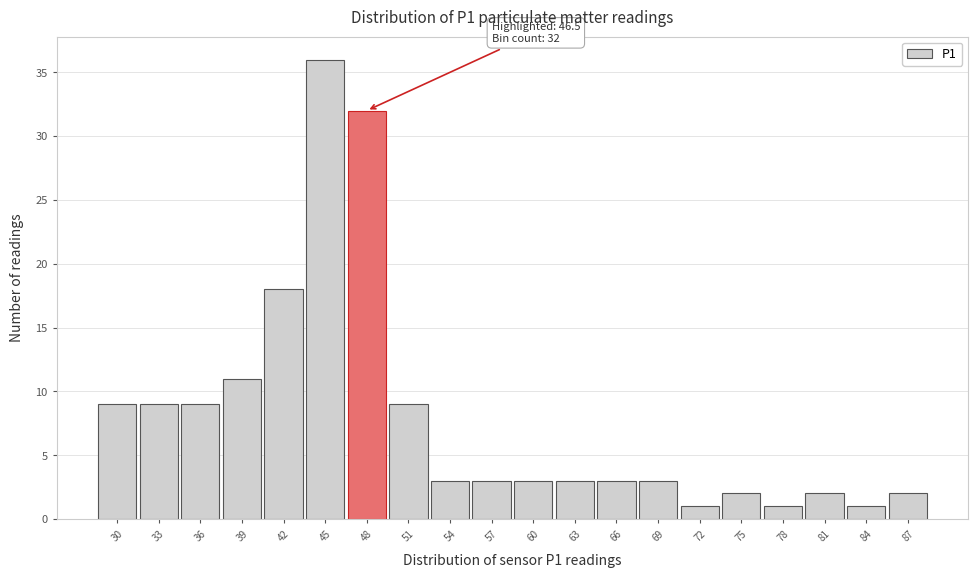

Over which range of the x-axis is the bar tallest?

43.5 to 46.5